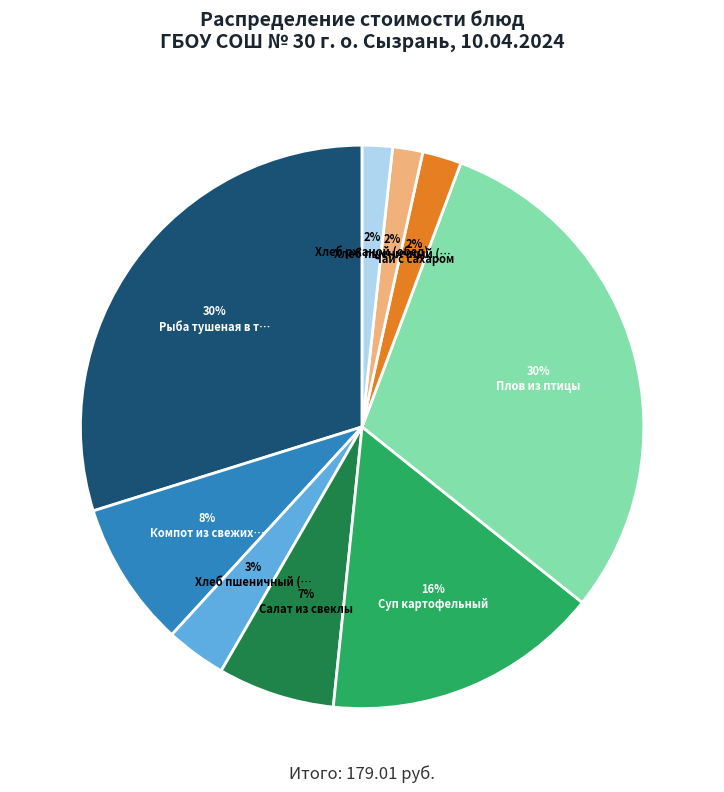

Does any single category account for the majority?

No